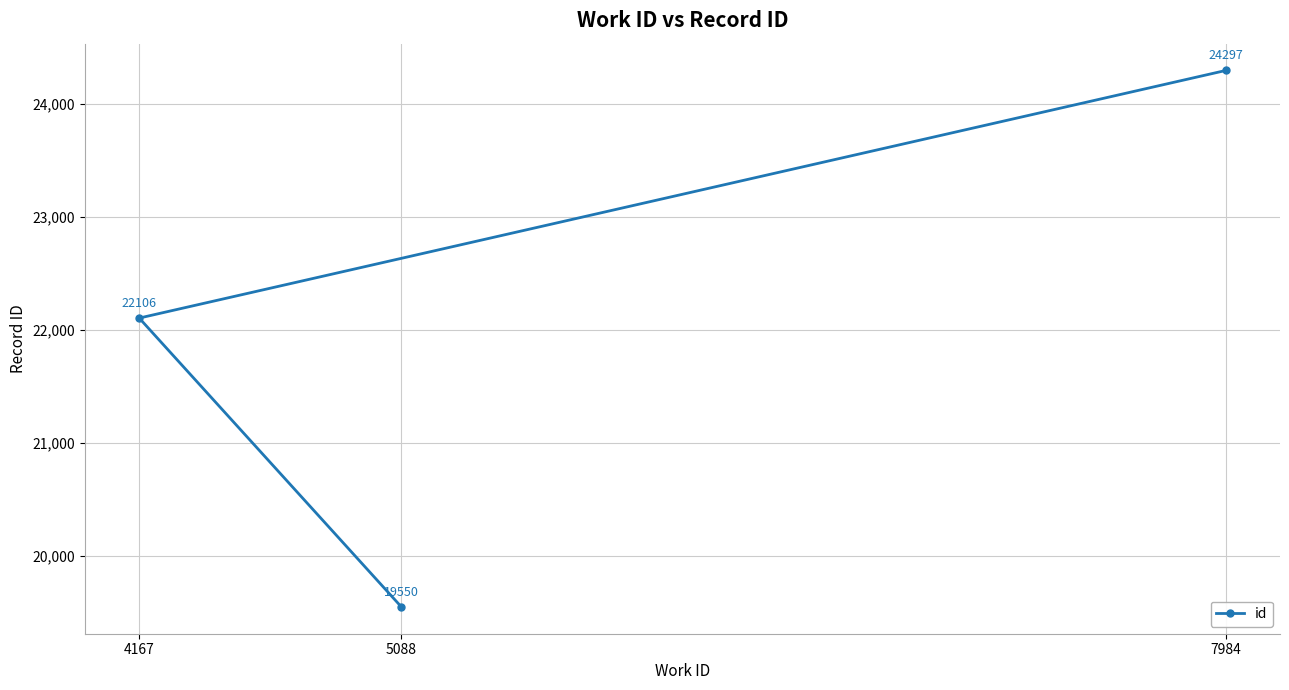

What is the label of the 3rd point from the left?

7984